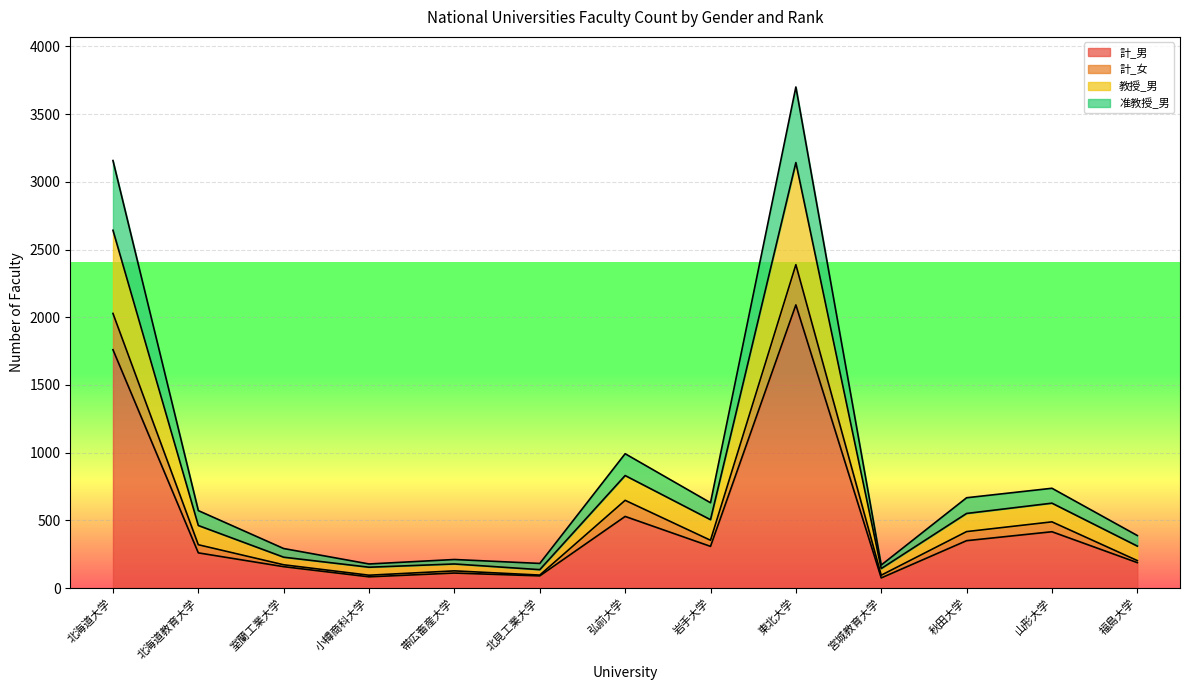

At how many categories does at least one series exceed 2892?

2